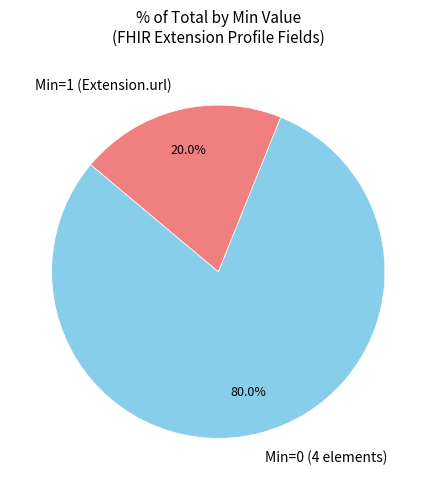

Combined, what portion of the pie is Min=0 (4 elements) and Min=1 (Extension.url)?

100.0%